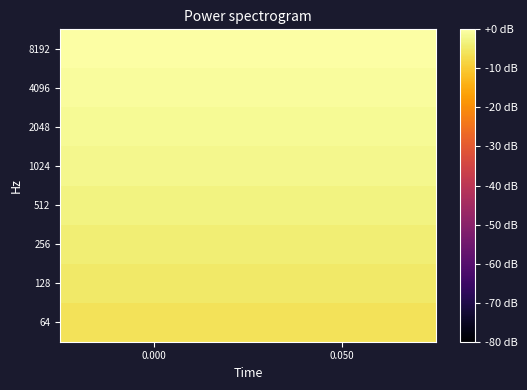

What is the difference between the highest and lowest values at 0.000?

6.0